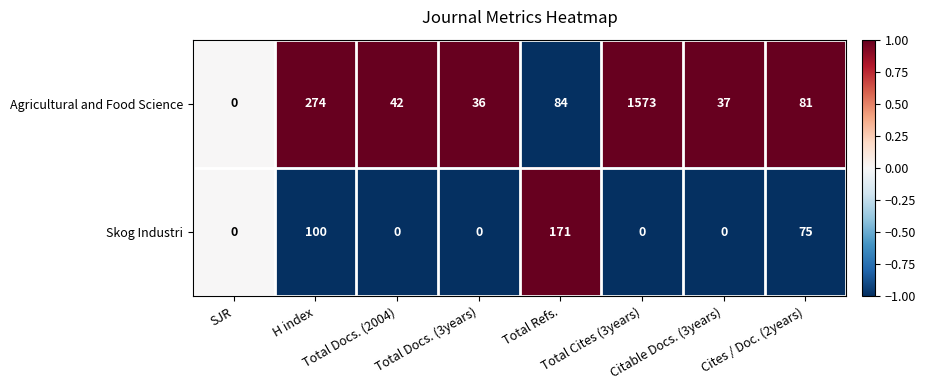

What is the average value of the Agricultural and Food Science series?

266